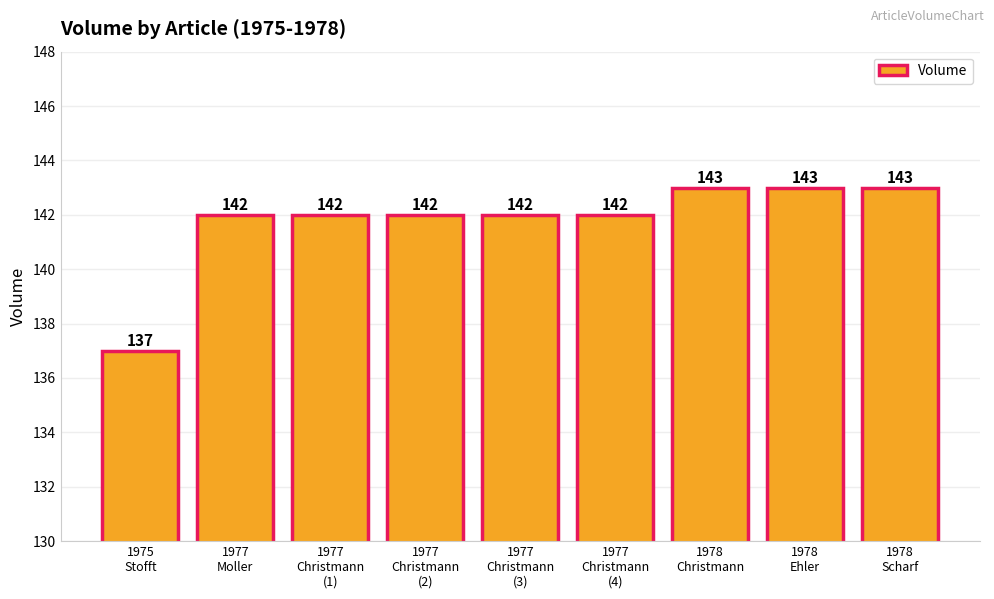

How many data points are less than 142?

1